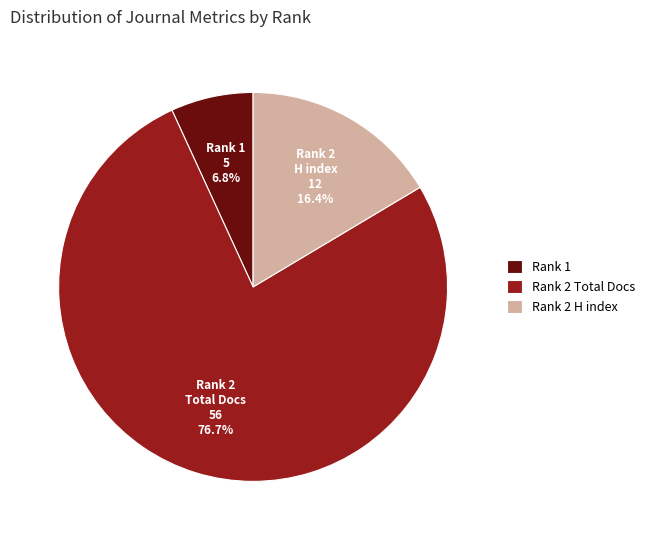

Which has a higher value, Rank 2 Total Docs or Rank 2 H index?

Rank 2 Total Docs